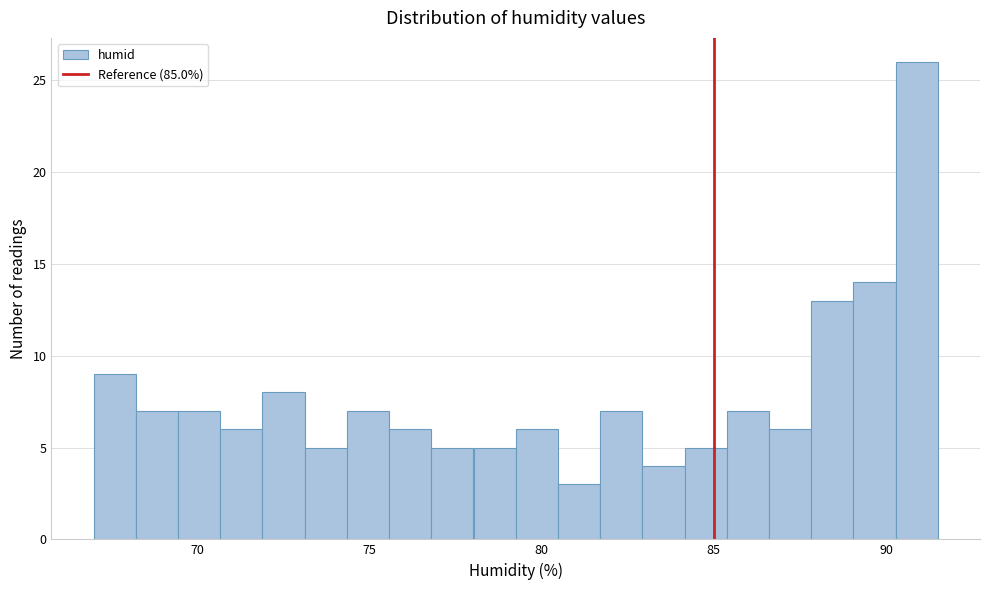

Read against the x-axis, roughly where is the centre of the tallest bar?

91.0